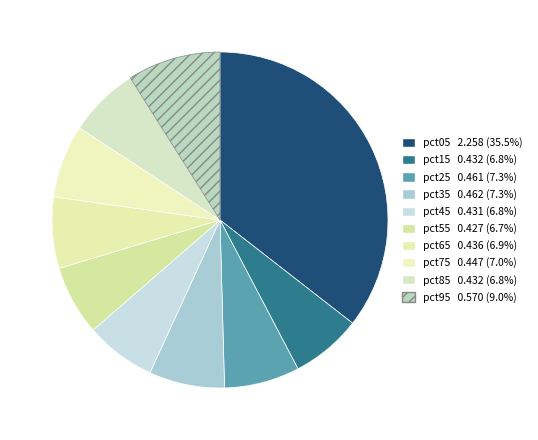

What portion of the pie excludes pct45?

93.2%